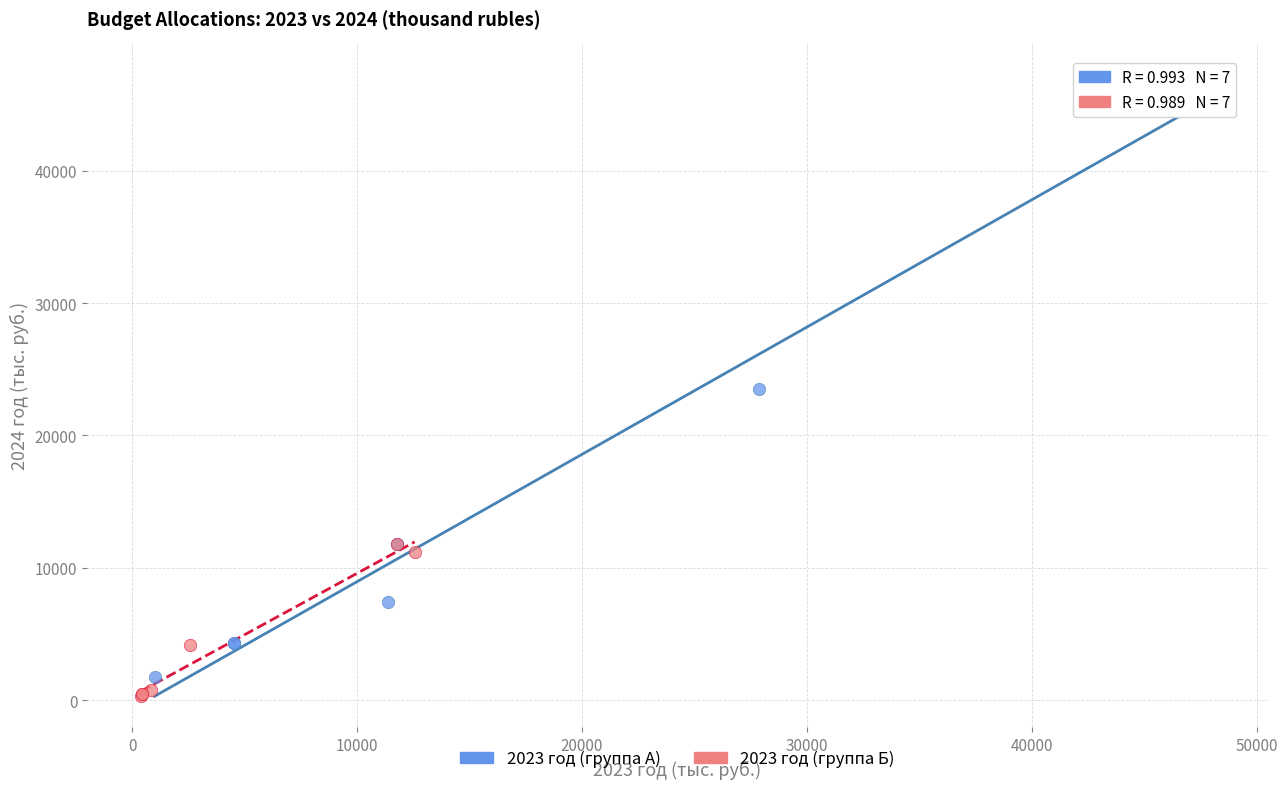

What are all the series names shown in the legend?

2023 год (группа А), 2023 год (группа Б)